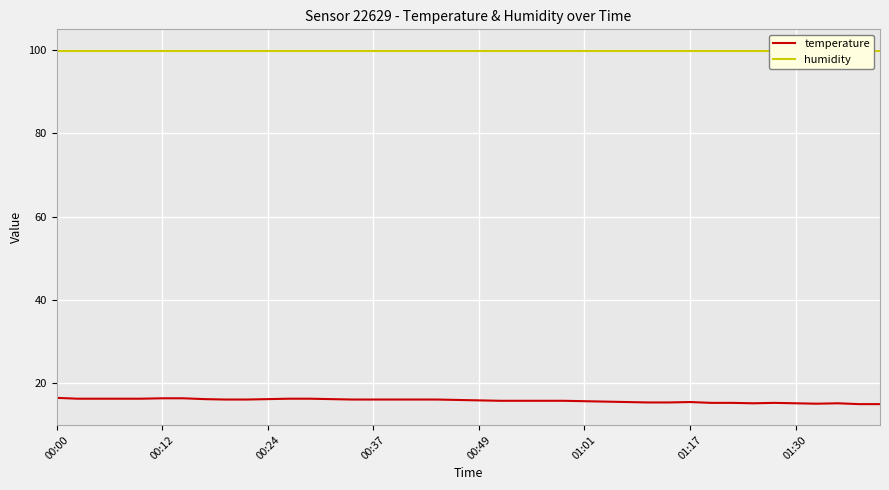

What is the maximum value for temperature?

16.5